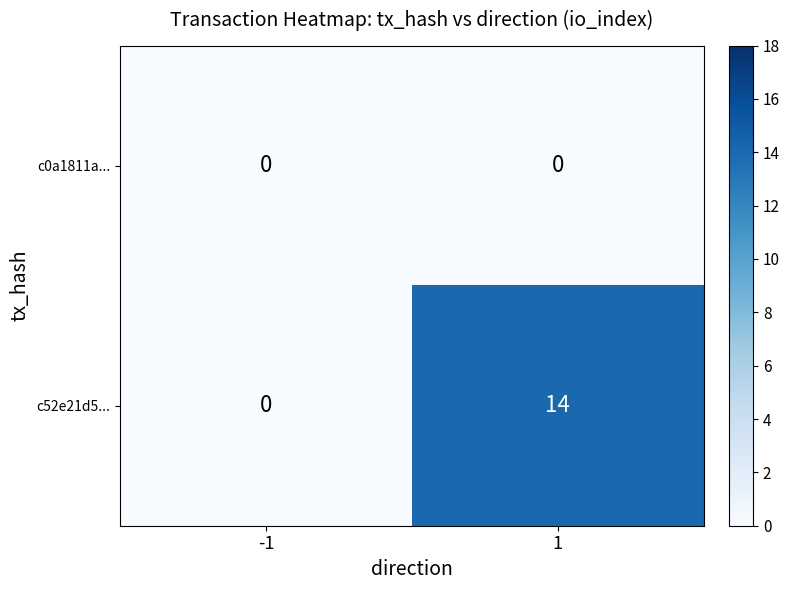

Which series has the largest total across all categories?

c52e21d5...